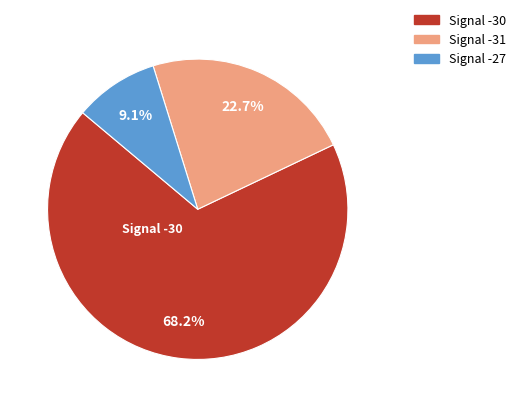

Does any single category account for the majority?

Yes